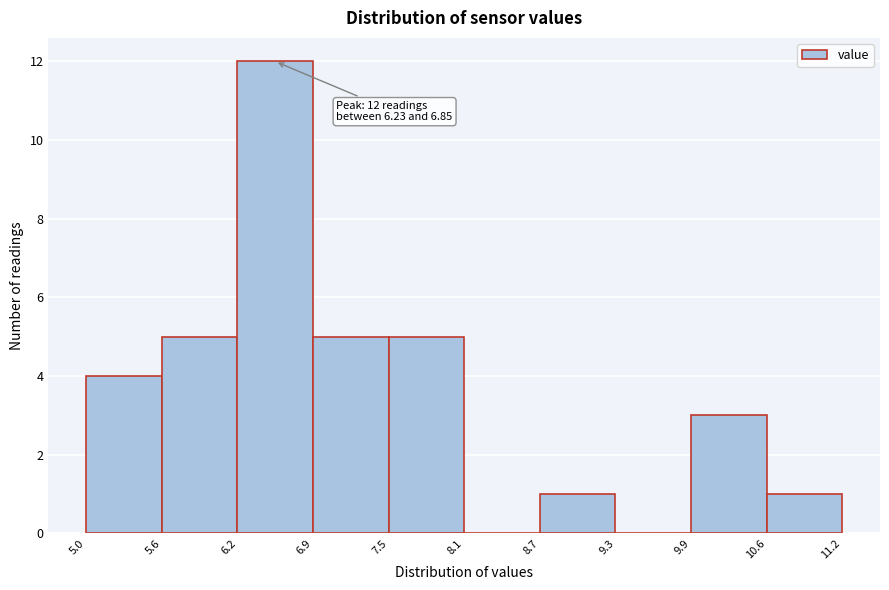

Over which range of the x-axis is the bar tallest?

6.2 to 6.9